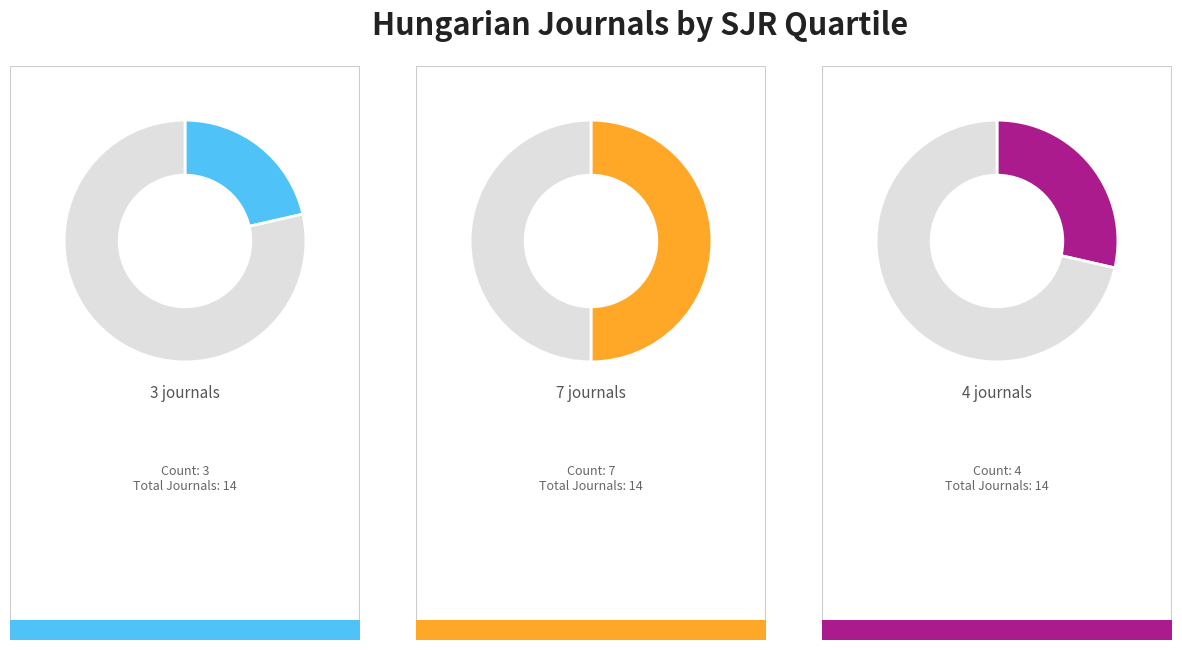

Does Q4 represent more than half of the total?

No